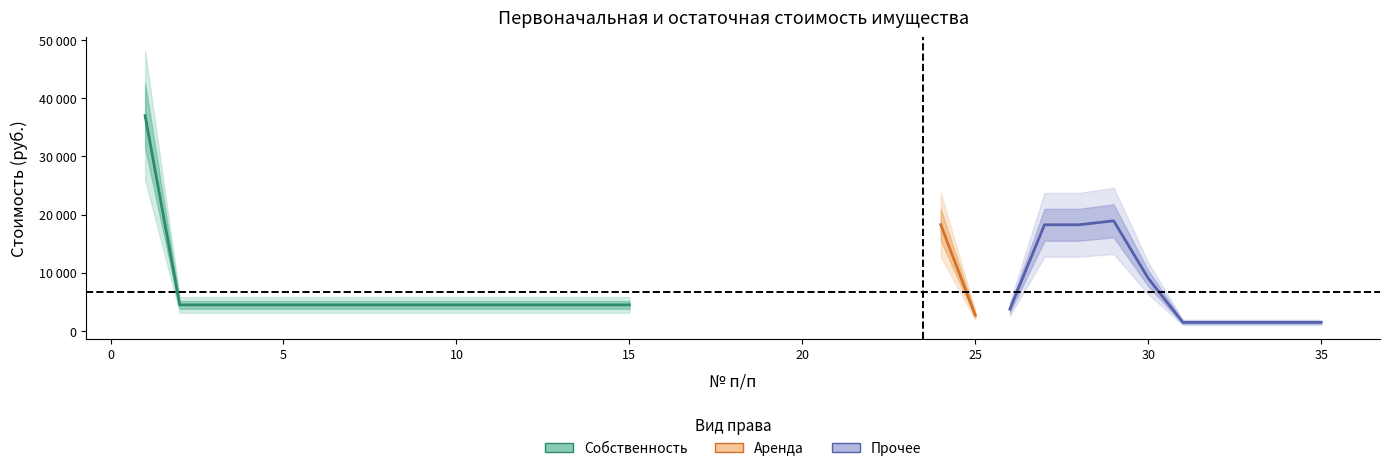

Between 2 and 4, which is larger?

2